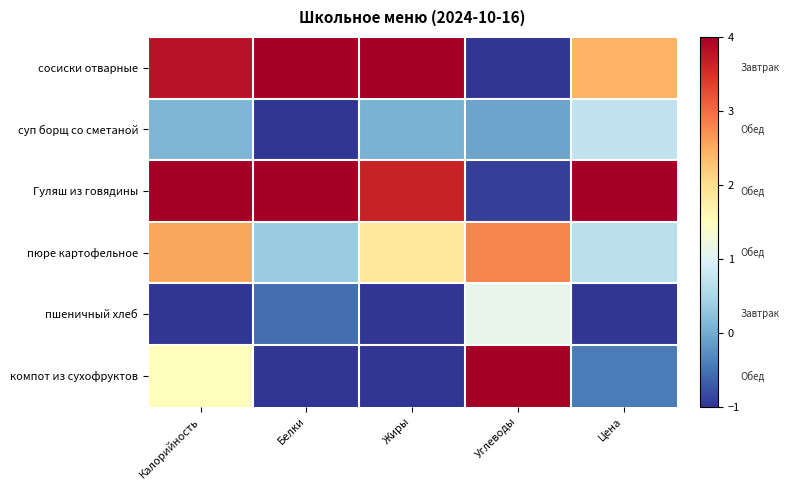

Which label corresponds to the largest value in the chart?

Белки